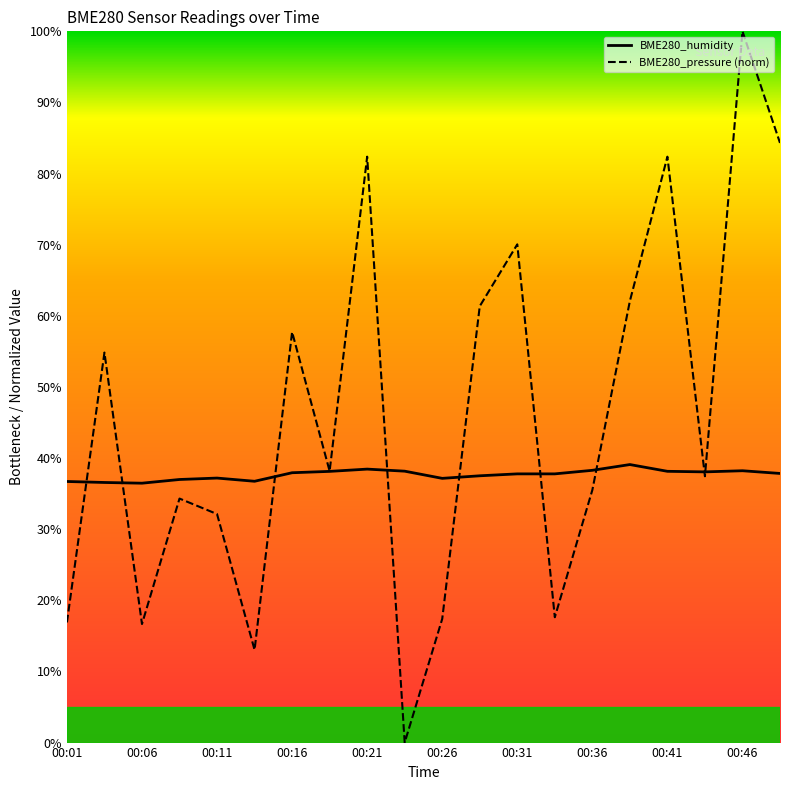

Which series has the widest spread of values?

BME280_pressure (norm)